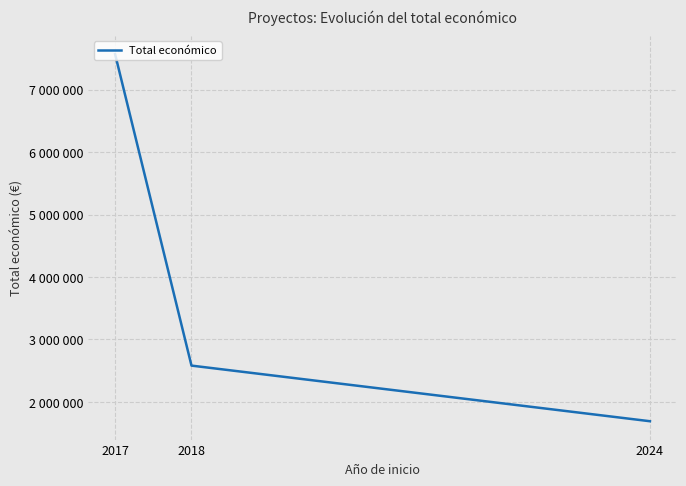

Is it true that the value at 2024 is 361764?

False